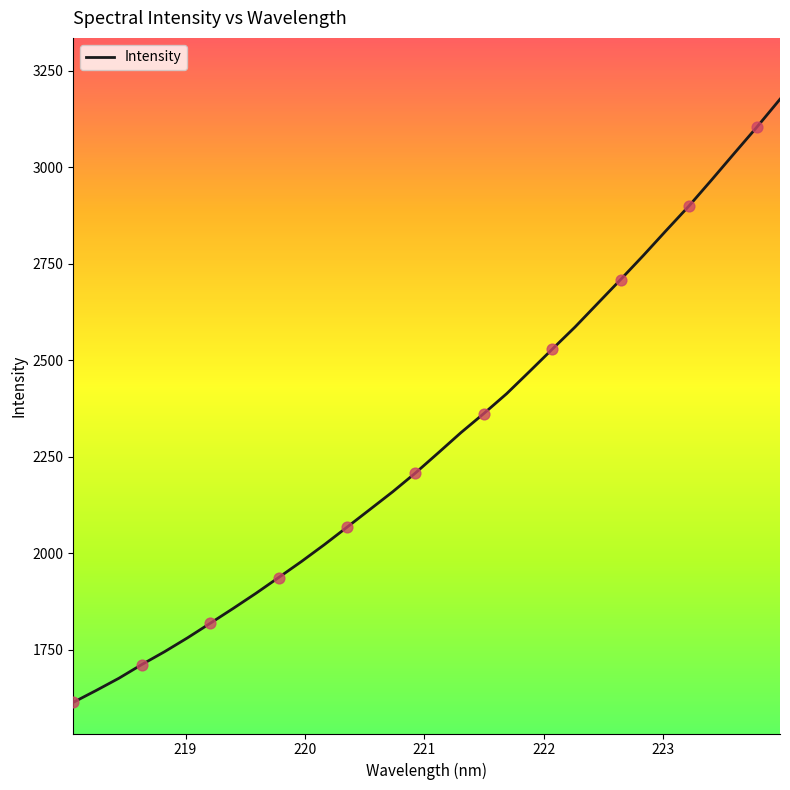

What is the difference between the maximum and minimum values?

1562.2